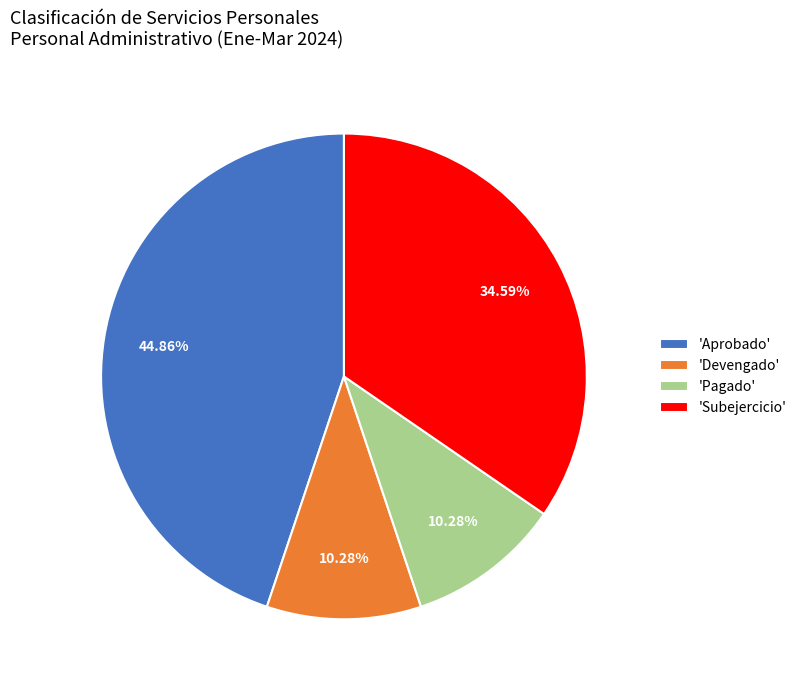

Is 'Devengado' the majority of the pie?

No